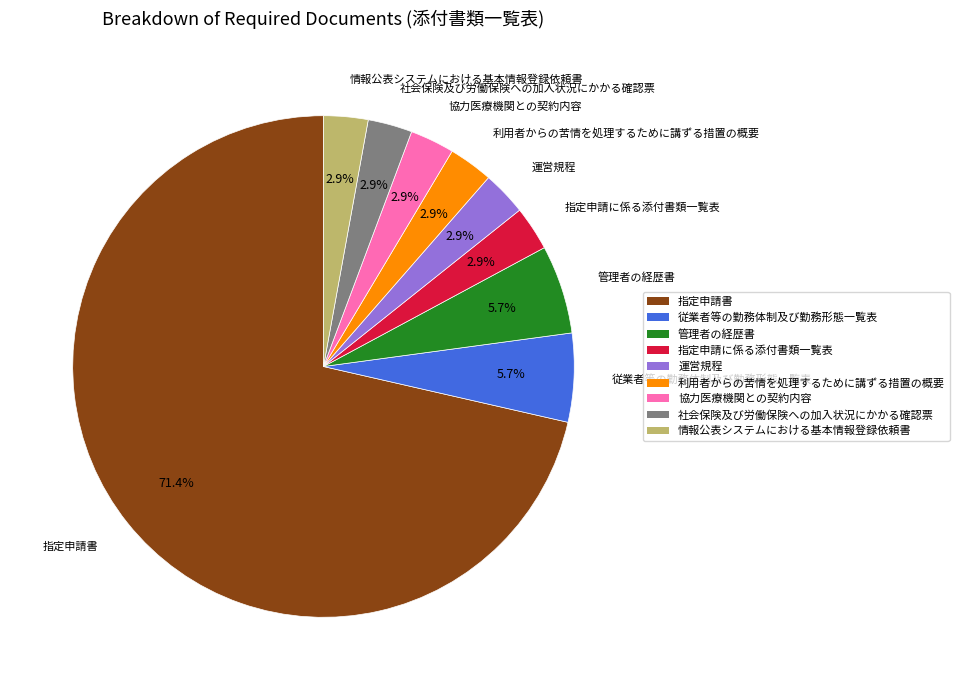

To the nearest percent, what is the combined percentage of 利用者からの苦情を処理するために講ずる措置の概要 and 指定申請に係る添付書類一覧表?

6%